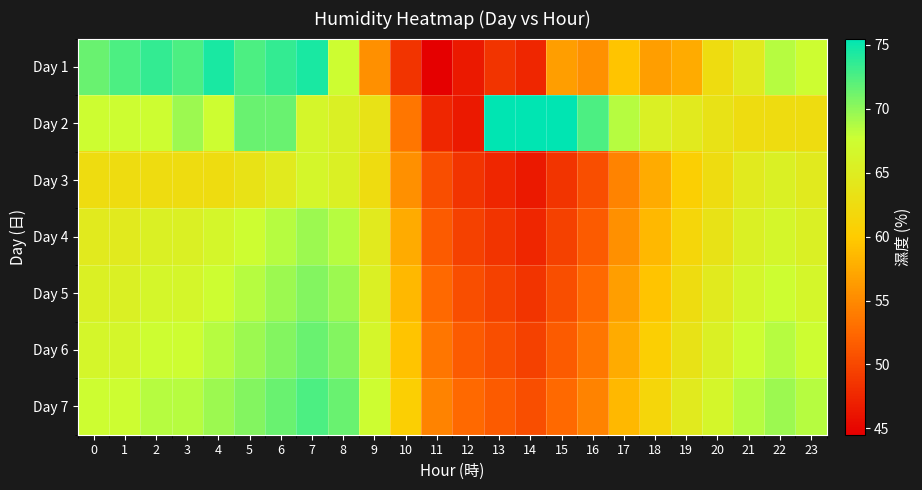

Between 15 and 22, which series saw the biggest shift?

Day 3